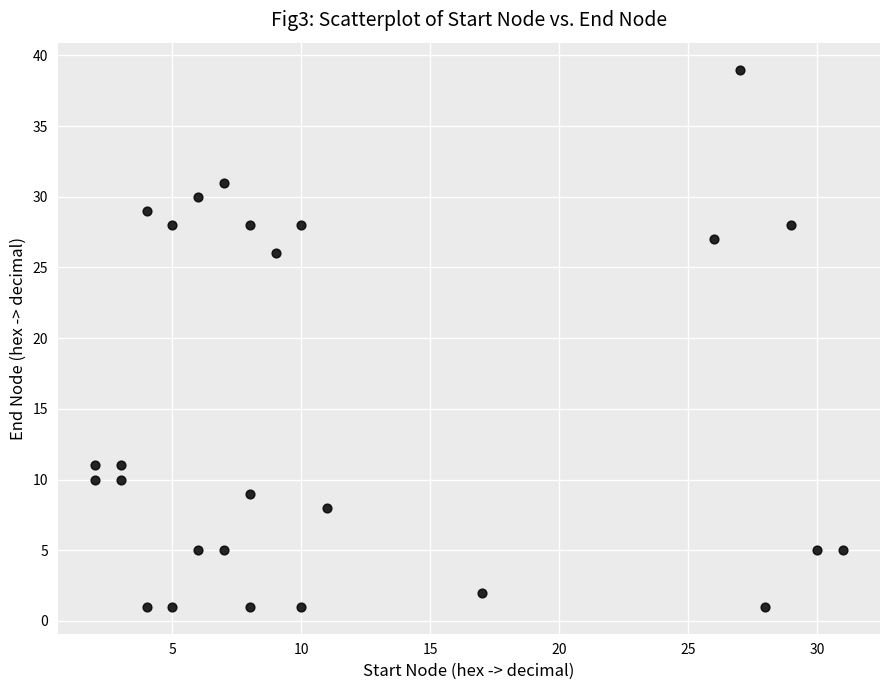

What Y value in the scatter plot is closest to 20?

26